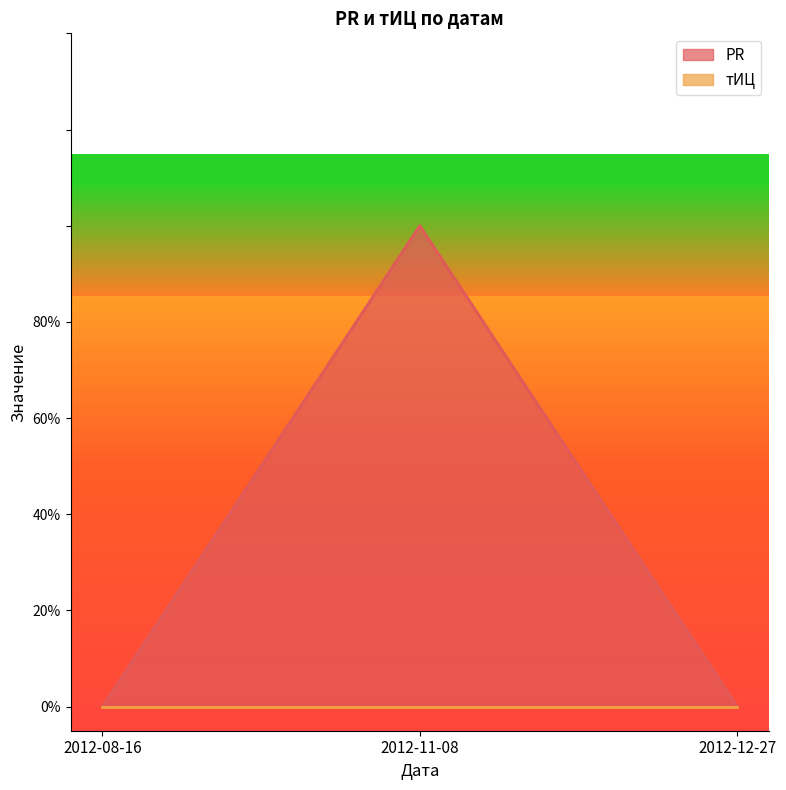

At which label is the value closest to 0?

2012-08-16